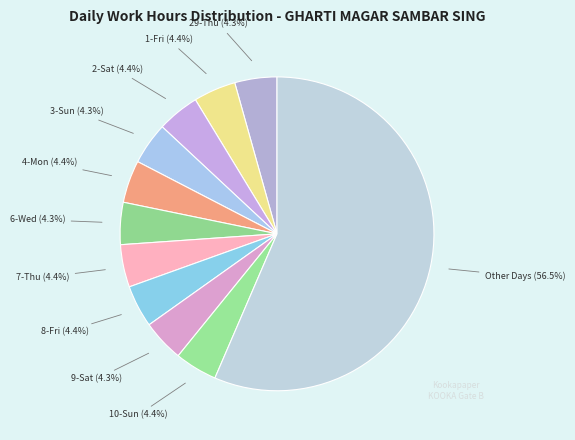

How many segments does this pie chart have?

11